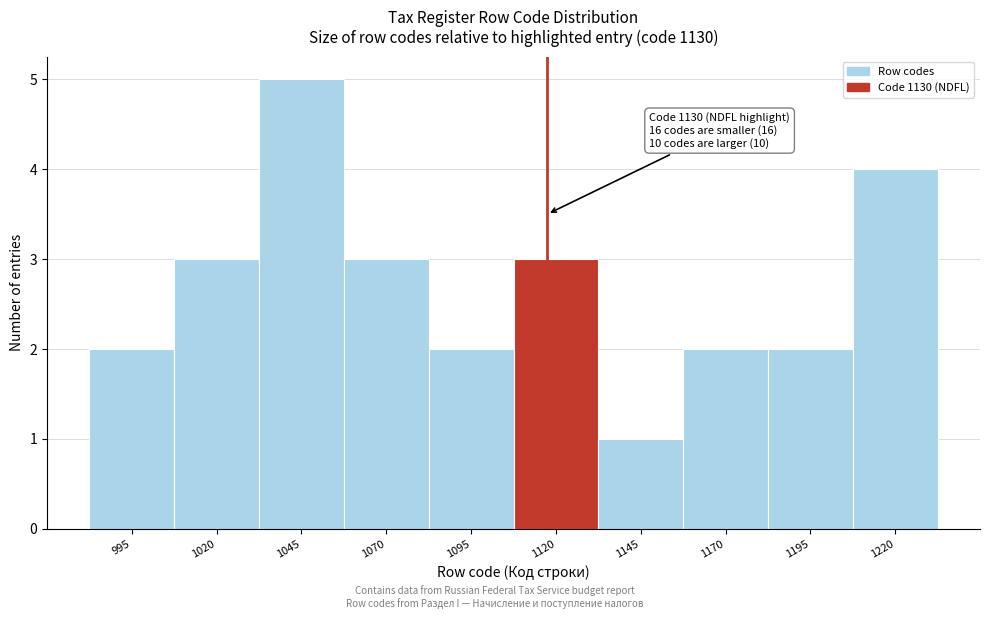

Reading left to right, what are all the values shown in this chart?

2	3	5	3	2	3	1	2	2	4